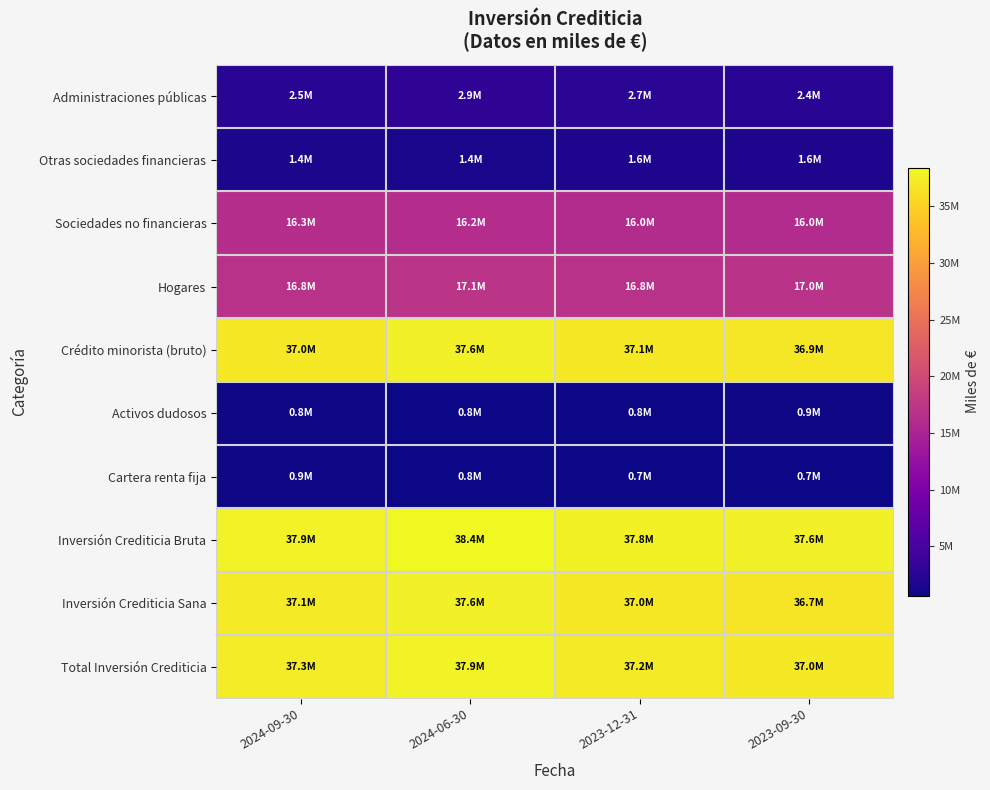

At how many categories does at least one series exceed 11936953?

4